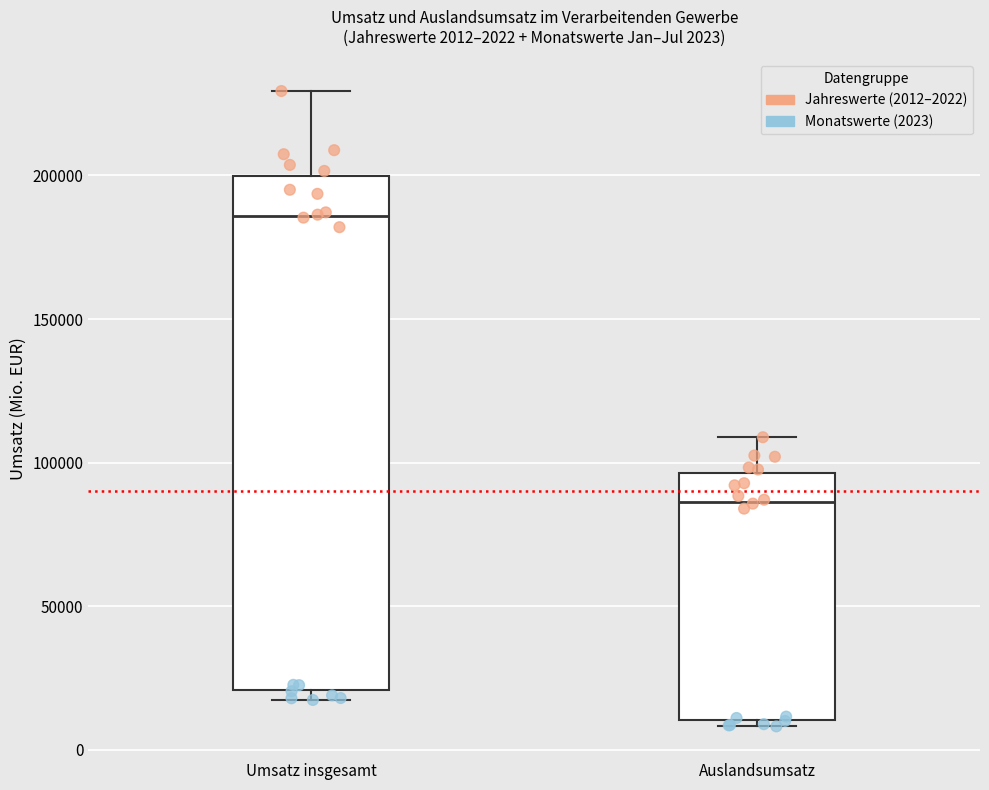

Which box has the lowest median line?

Auslandsumsatz